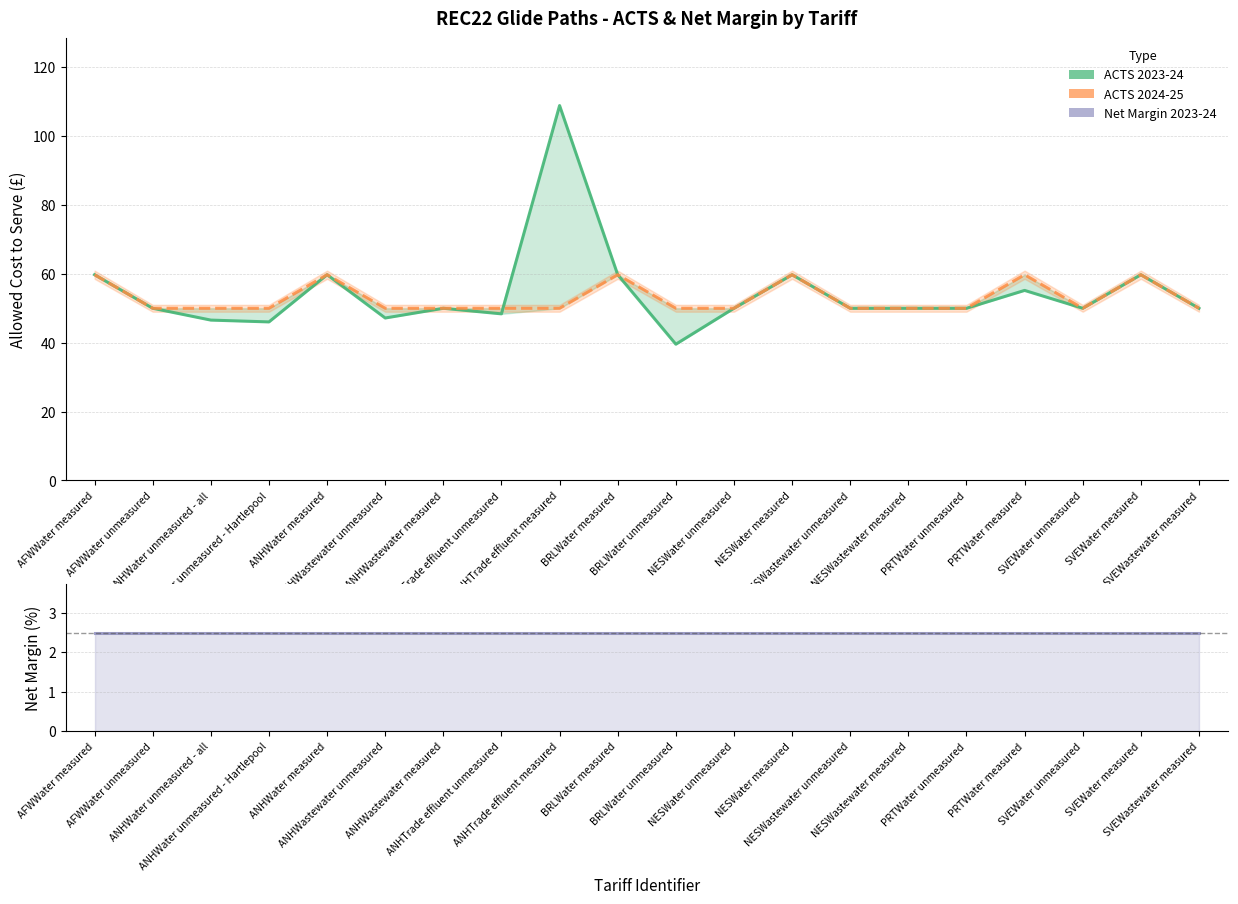

What is the highest value of the ACTS 2023-24 series?

108.8